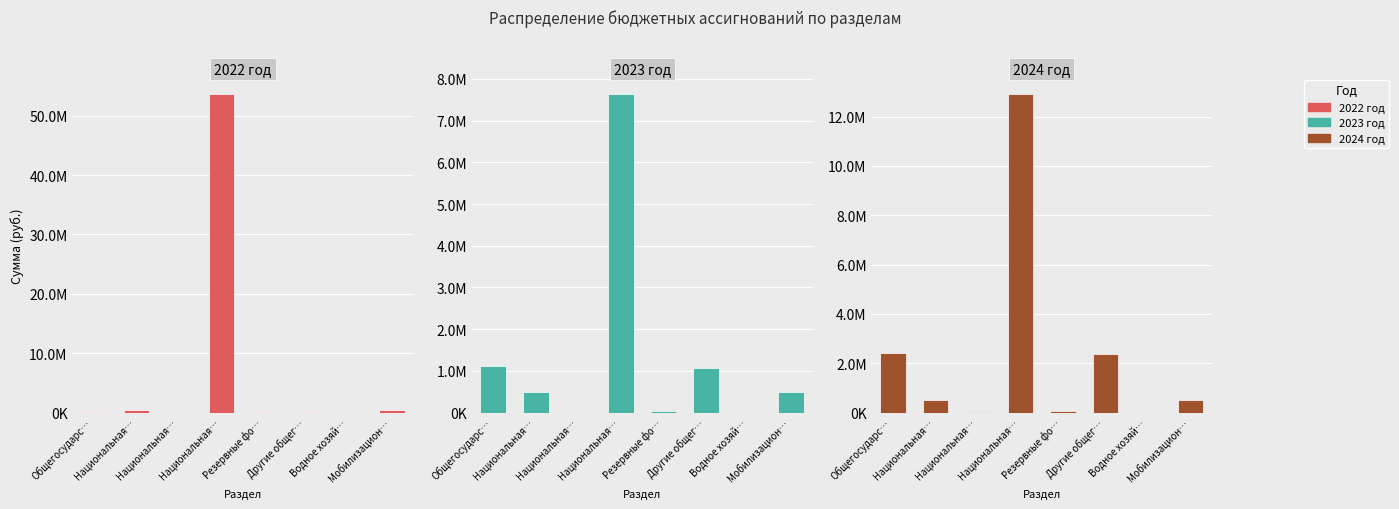

What is the total value across all series at Другие общег…?

3555553.6